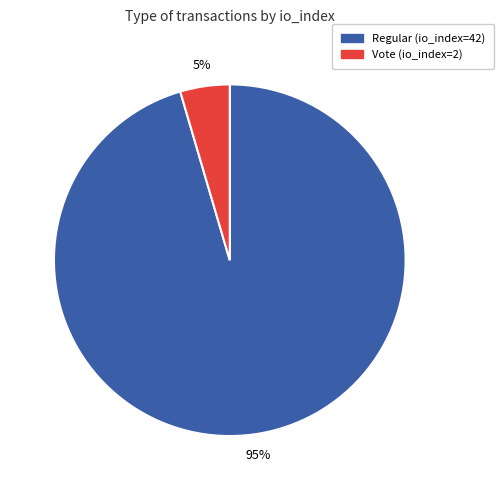

To the nearest percent, what is the average slice percentage?

50%